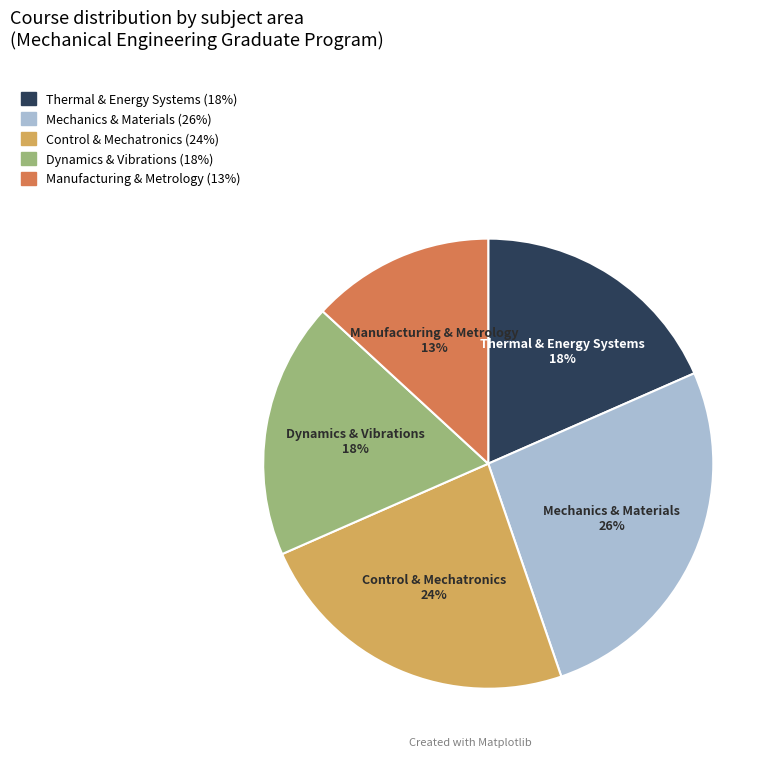

Does Control & Mechatronics account for over 50% of the chart?

No